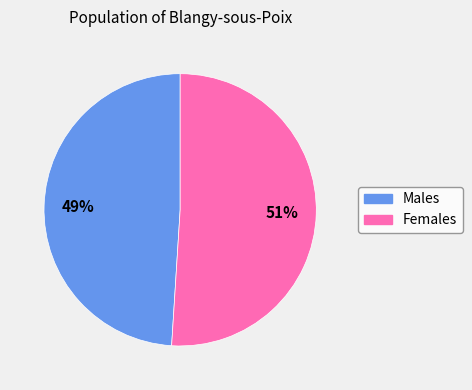

To the nearest percent, what is the average slice percentage?

50%